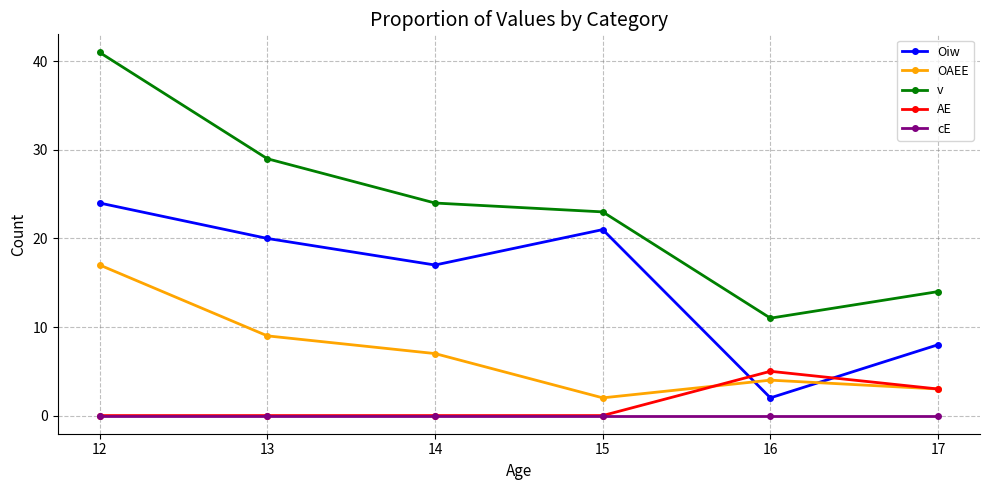

How many data points does each series have?

6